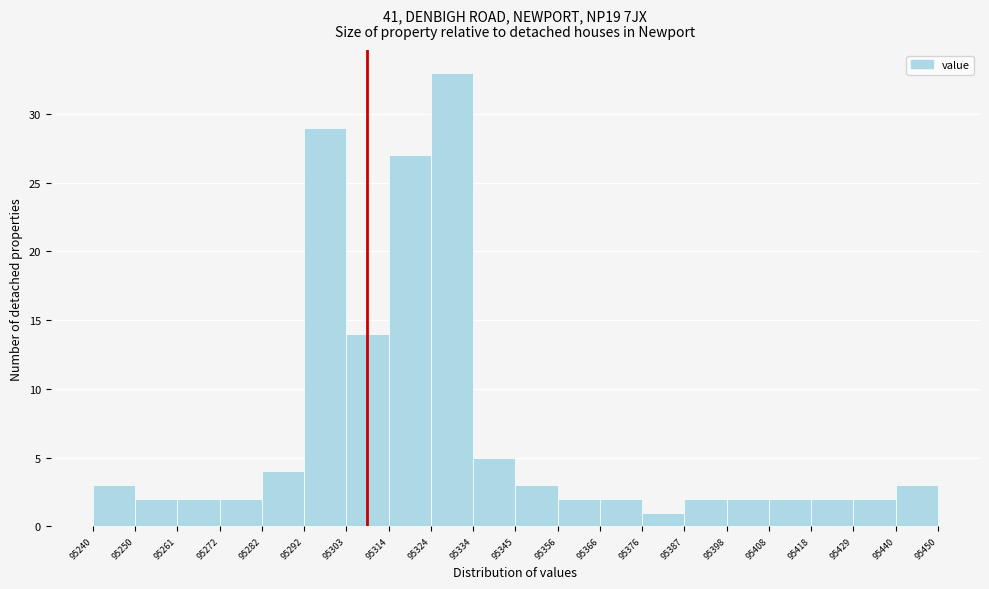

Which range on the x-axis has the tallest bar?

95324 to 95334